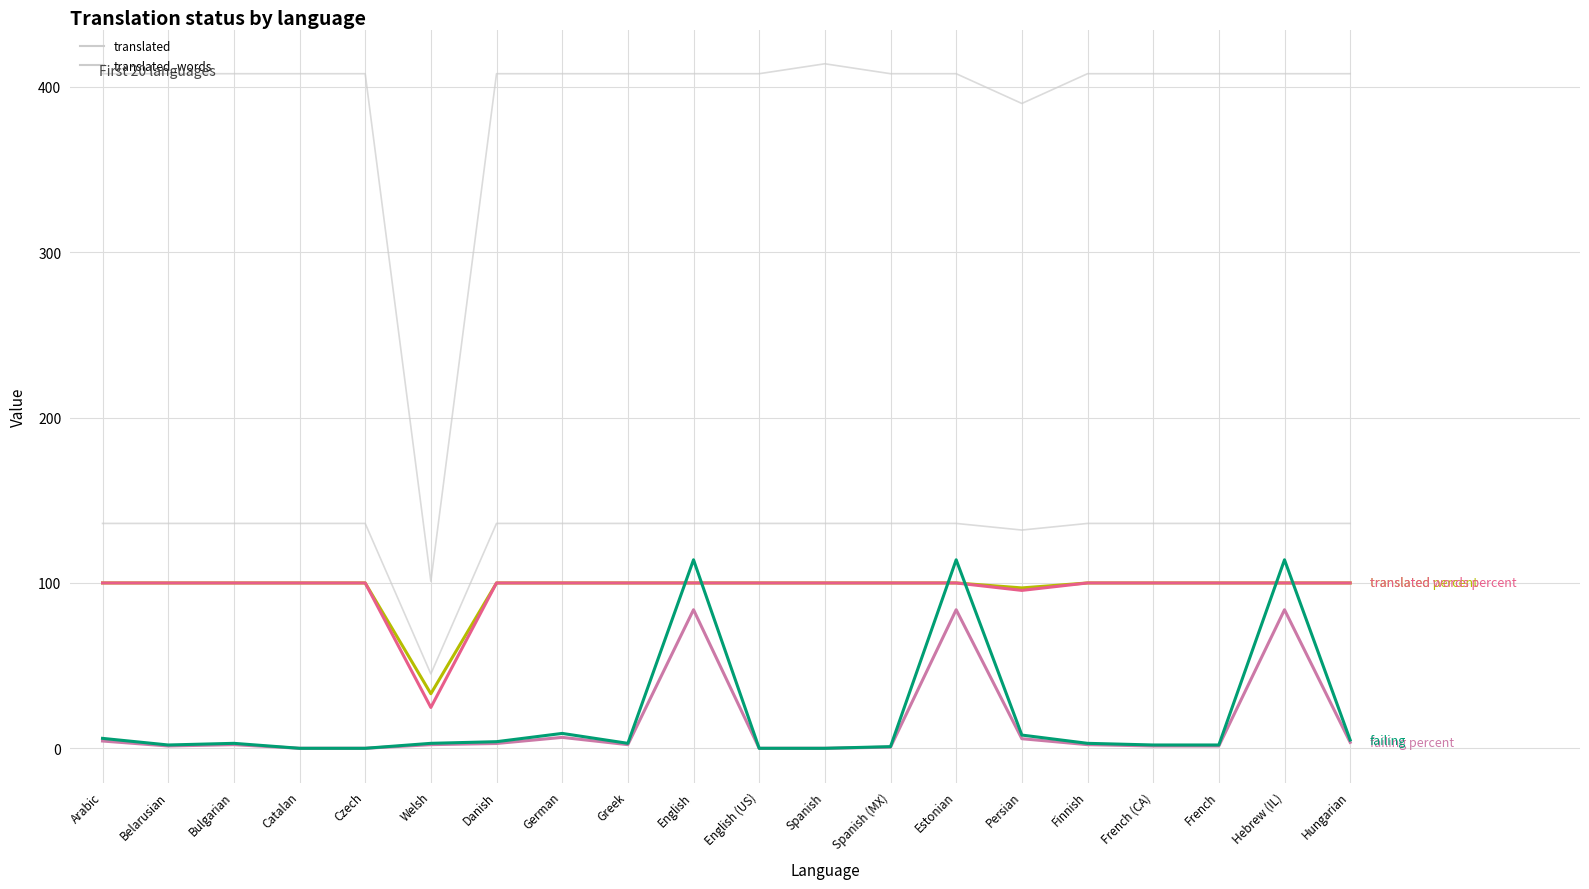

The value of failing at Hungarian is 5.0. True or false?

True